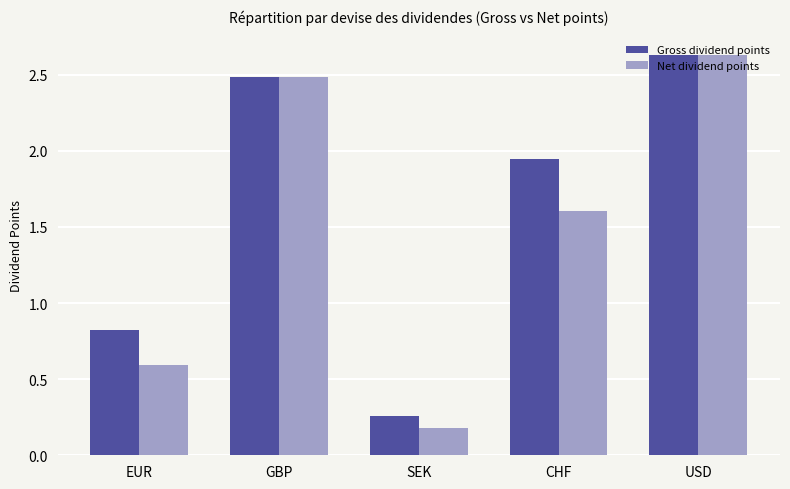

How many distinct data groups are displayed?

2